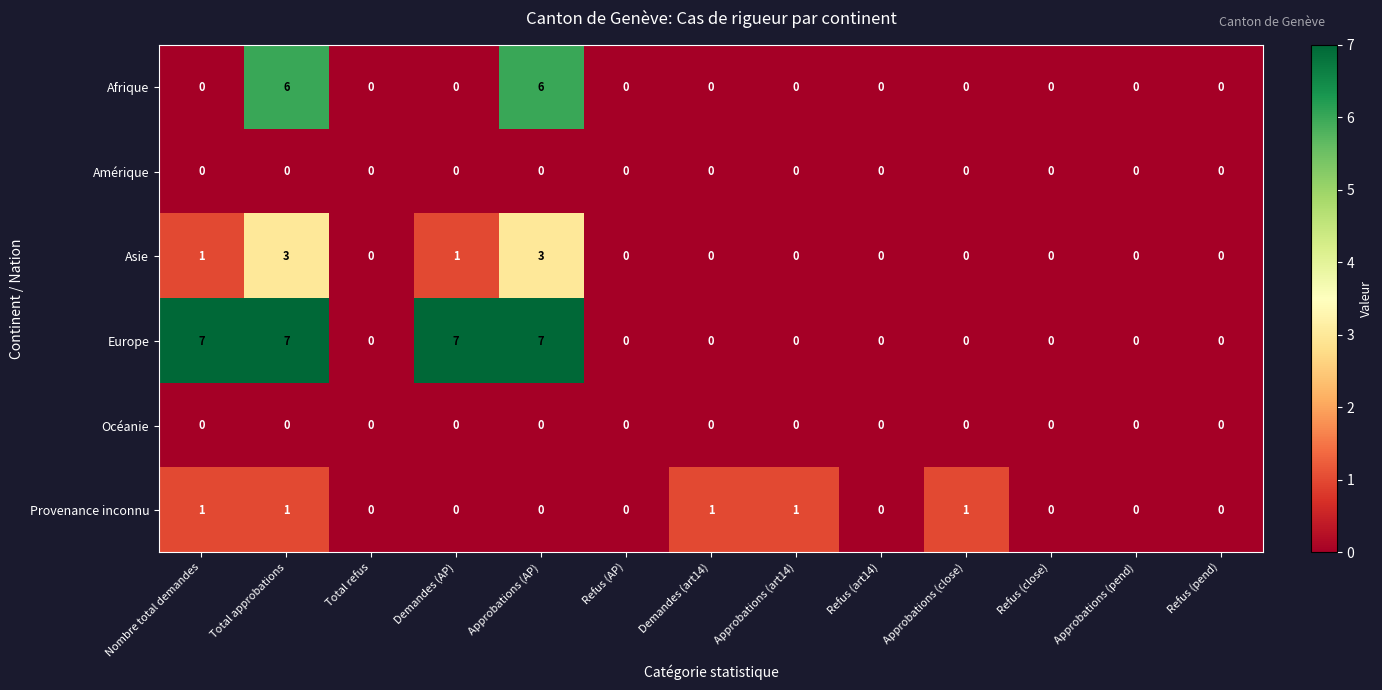

At how many categories does at least one series exceed 4?

4